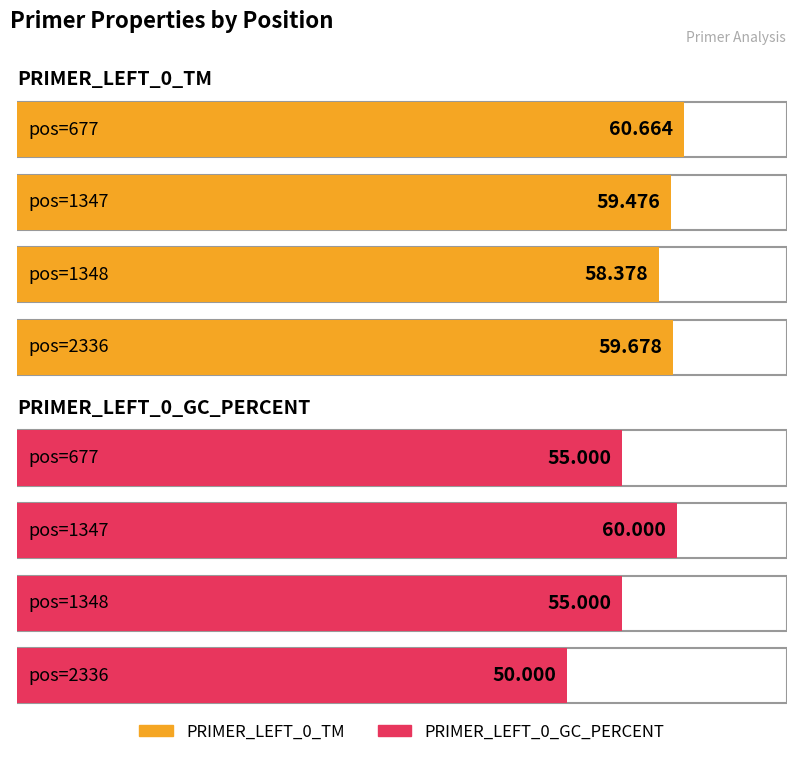

What is the lowest value of the PRIMER_LEFT_0_GC_PERCENT series?

50.0